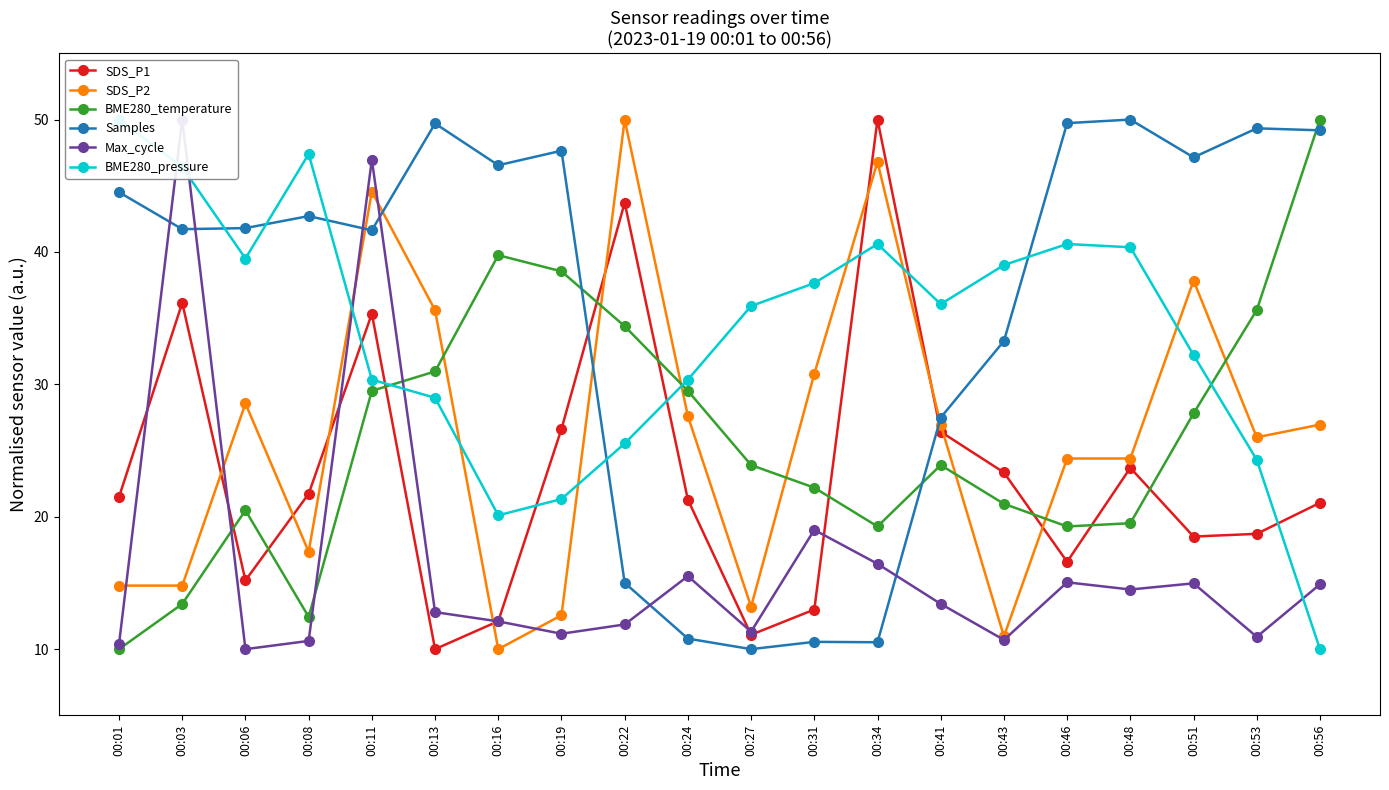

What is the sum of all SDS_P1 values?

466.1